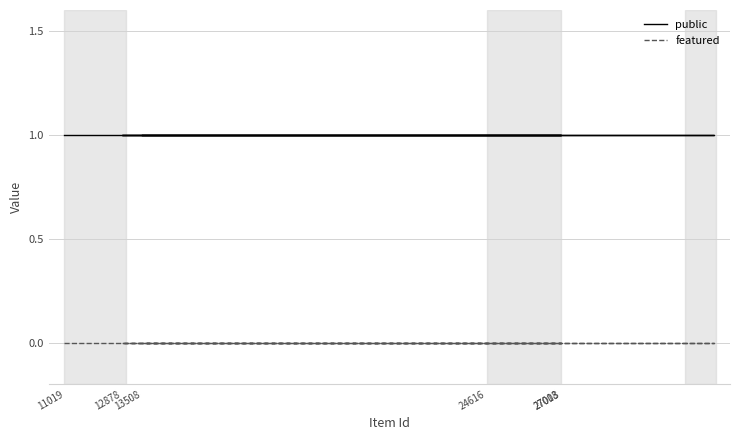

The featured series shows 0 at 13508. True or false?

True